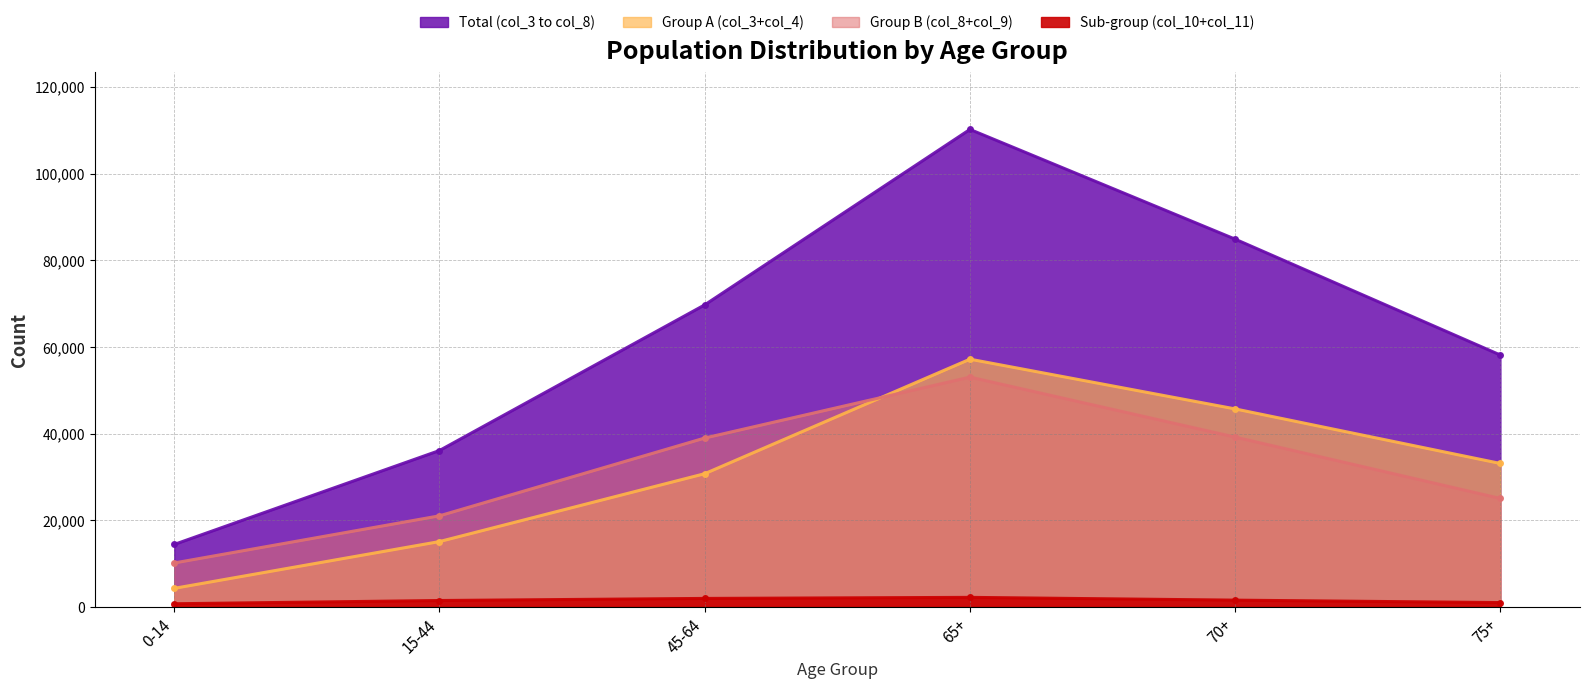

Reading left to right, transcribe all the data shown in this chart.

Total (col_3 to col_8): 0-14=14402	15-44=36077	45-64=69689	65+=110177	70+=84851	75+=58106
Group A (col_3+col_4): 0-14=4274	15-44=15068	45-64=30730	65+=57158	70+=45678	75+=33090
Group B (col_8+col_9): 0-14=10128	15-44=21009	45-64=38959	65+=53020	70+=39173	75+=25016
Sub-group (col_10+col_11): 0-14=715	15-44=1466	45-64=1948	65+=2191	70+=1549	75+=990